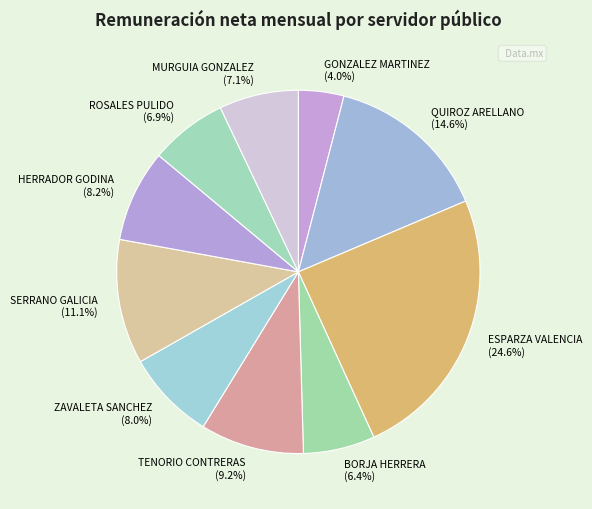

To the nearest percent, what is the difference between the ZAVALETA SANCHEZ and ROSALES PULIDO slice percentages?

1%